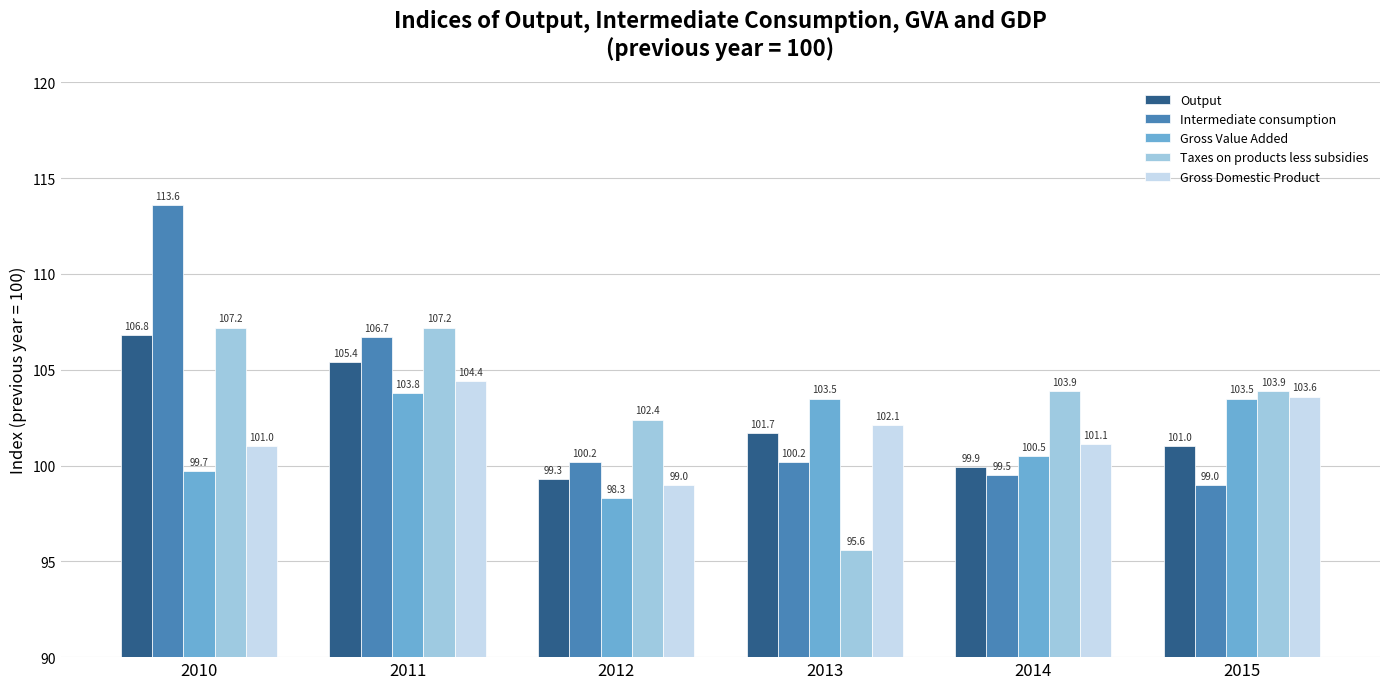

At 2013, list the series in order from smallest to largest.

Taxes on products less subsidies, Intermediate consumption, Output, Gross Domestic Product, Gross Value Added